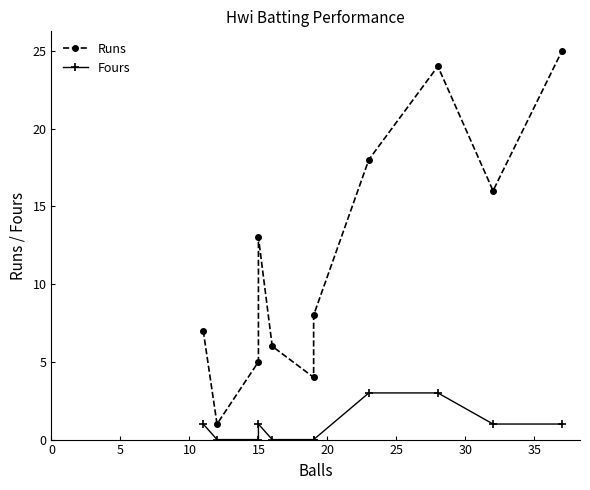

How many data points does each series have?

11